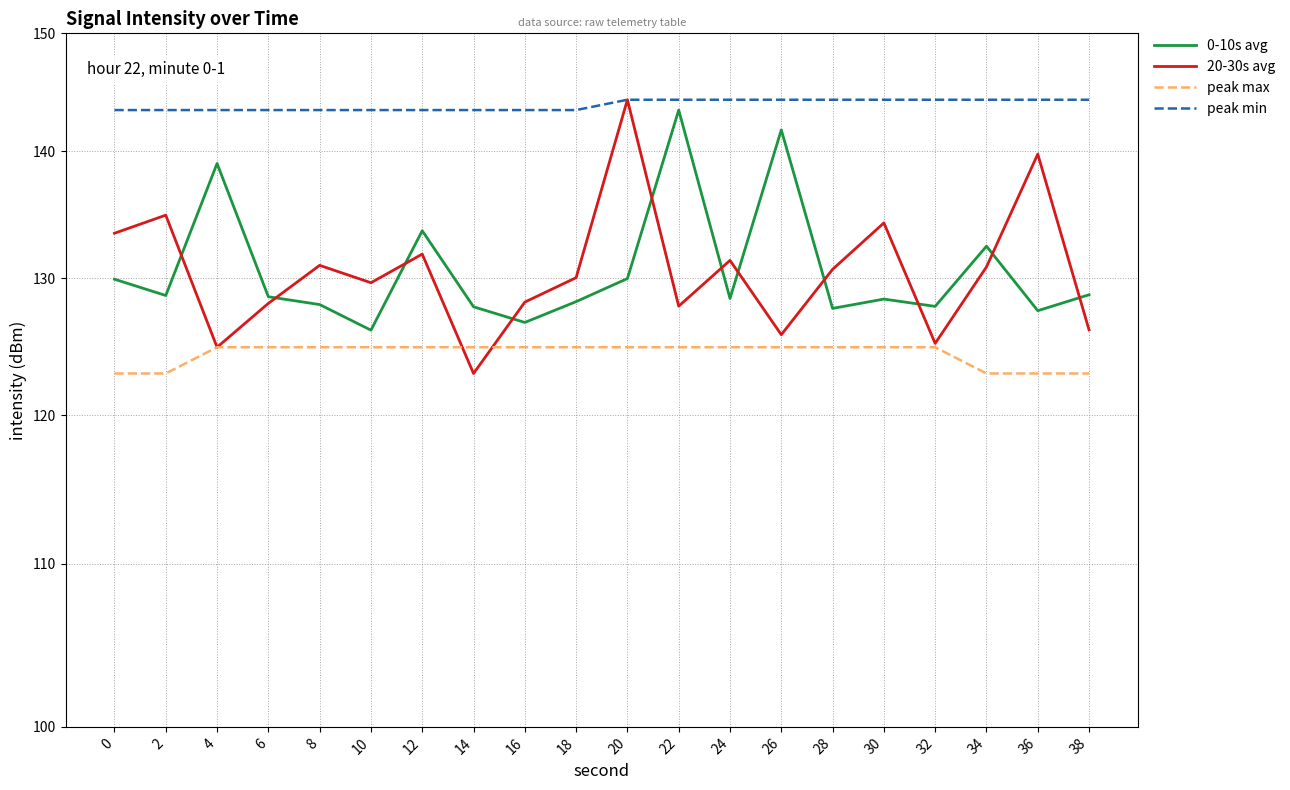

What is the average value of the 20-30s avg series?

130.6